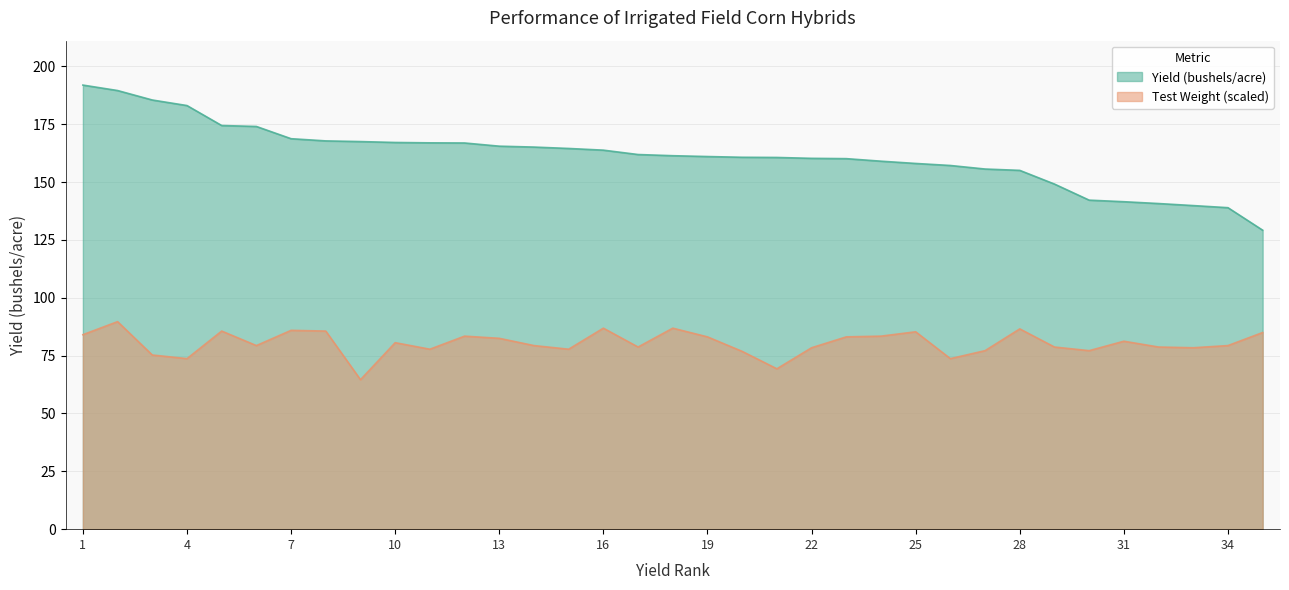

True or false: Yield (bushels/acre) and Test Weight intersect in this chart.

False